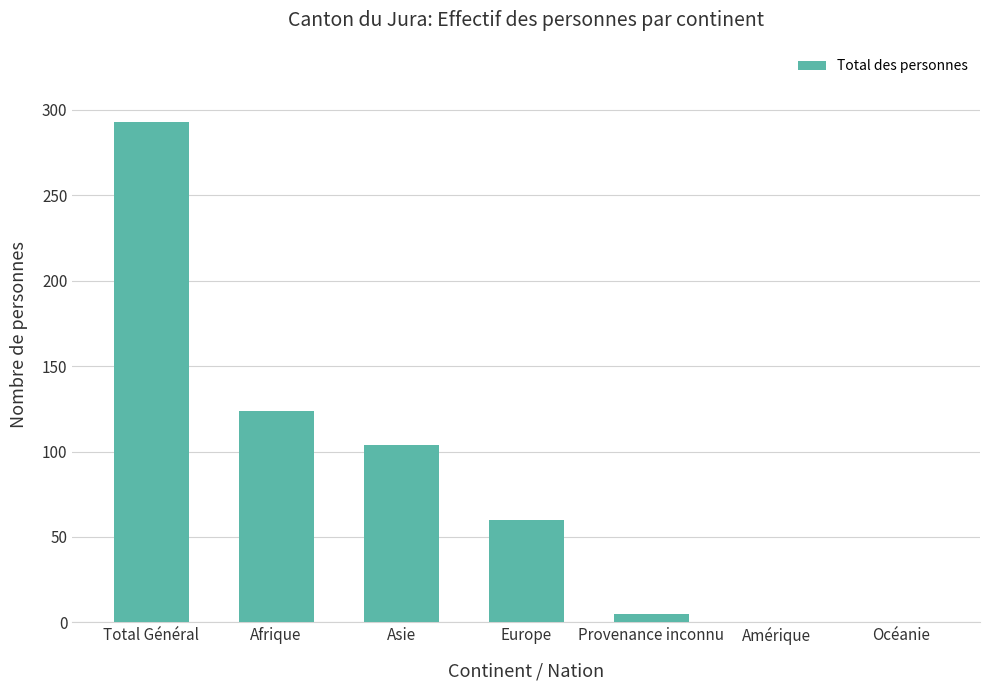

How many distinct data groups are displayed?

1